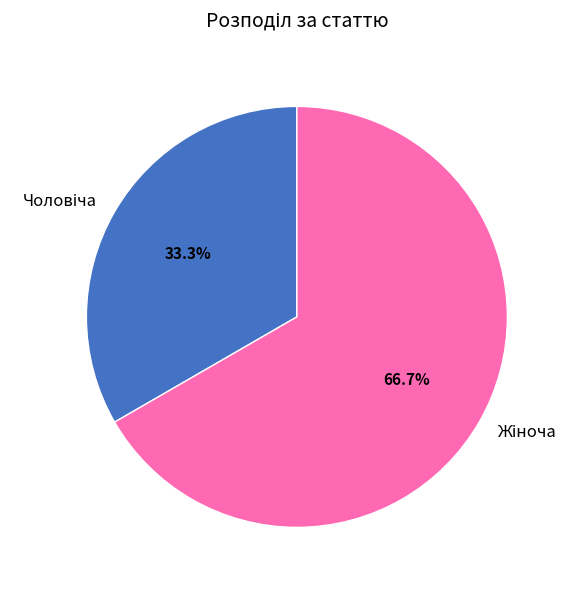

Is there any slice that represents more than half of the pie?

Yes